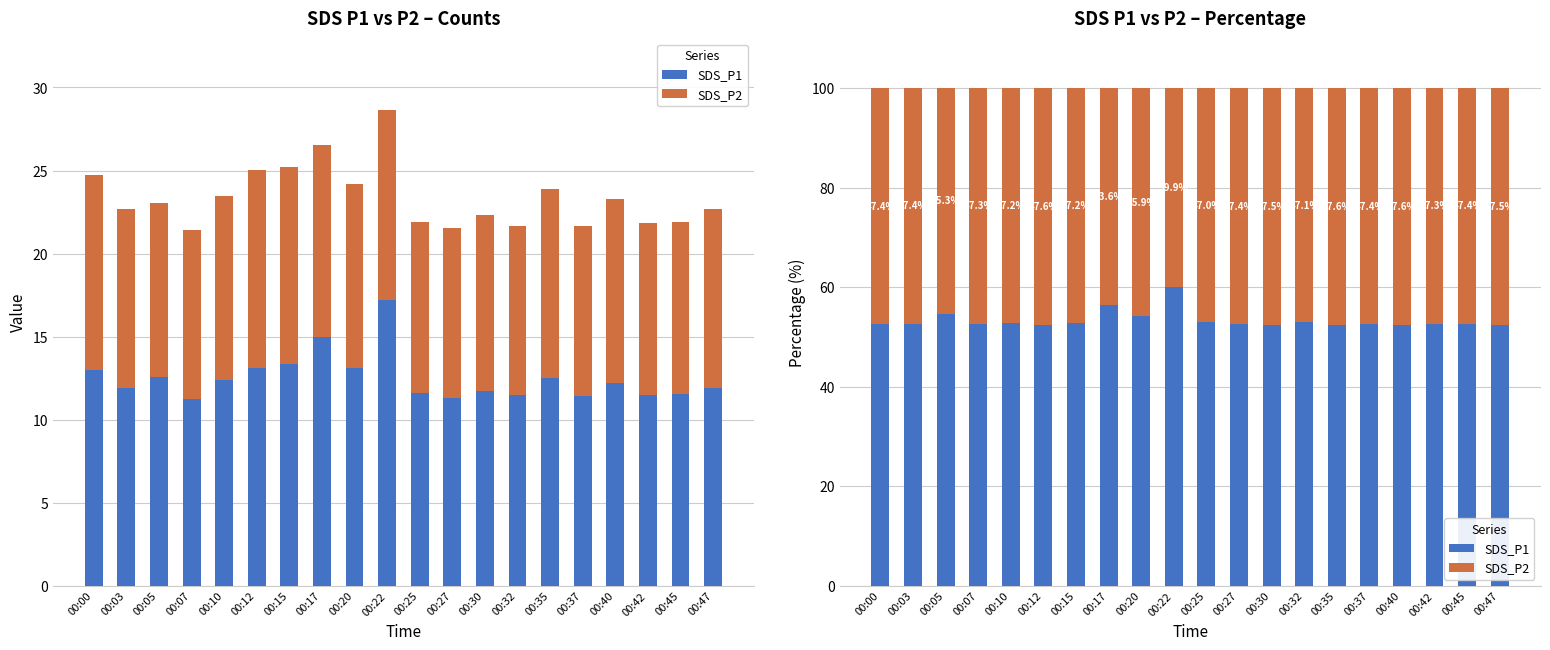

Reading left to right, what are all the values shown in this chart?

SDS_P1: 52.6	52.6	54.7	52.7	52.8	52.4	52.8	56.4	54.1	60.1	53.0	52.6	52.5	52.9	52.4	52.6	52.4	52.7	52.6	52.5
SDS_P2: 47.4	47.4	45.3	47.3	47.2	47.6	47.2	43.6	45.9	39.9	47.0	47.4	47.5	47.1	47.6	47.4	47.6	47.3	47.4	47.5